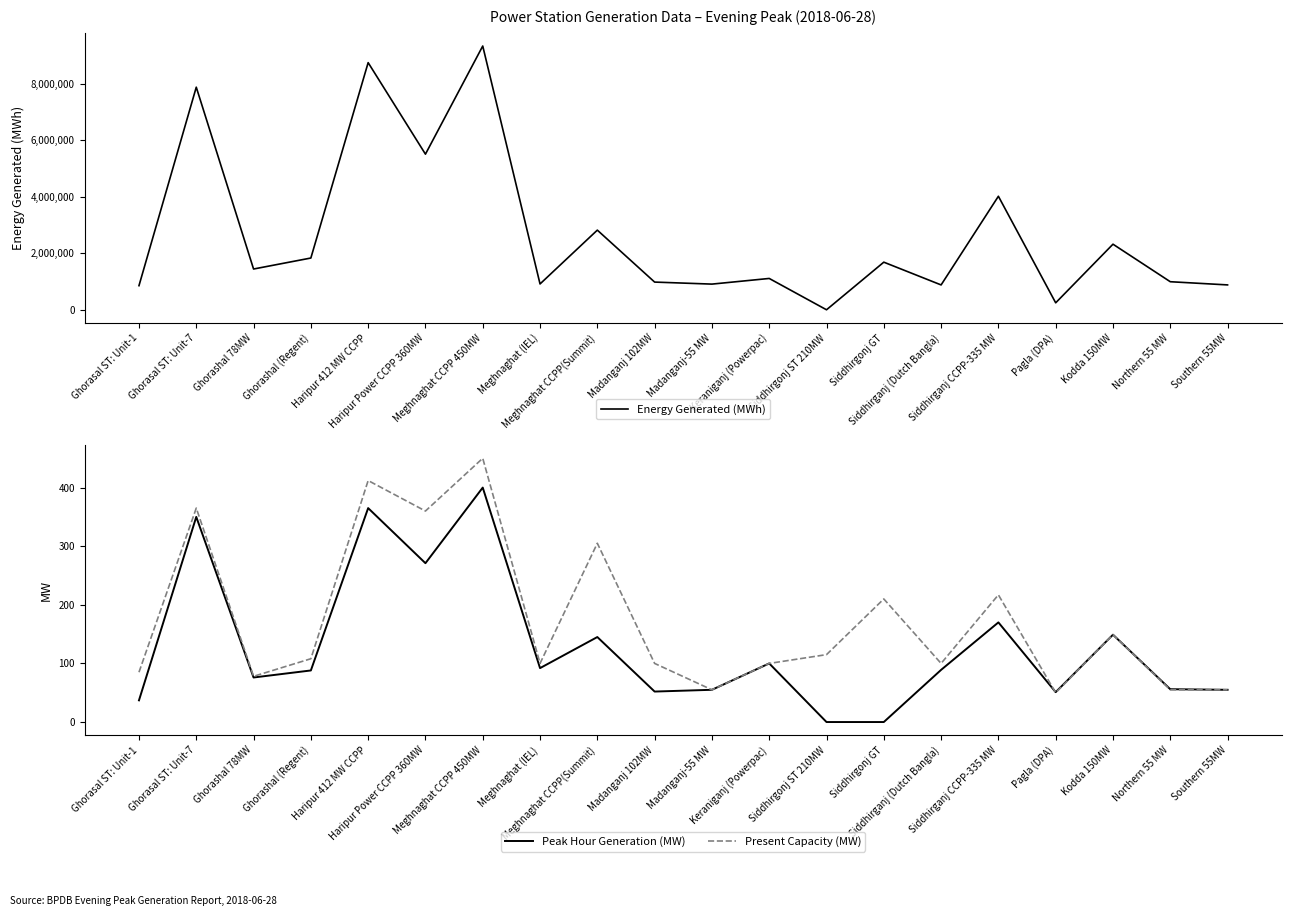

What are all the series names shown in the legend?

Energy Generated (MWh), Peak Hour Generation (MW), Present Capacity (MW)